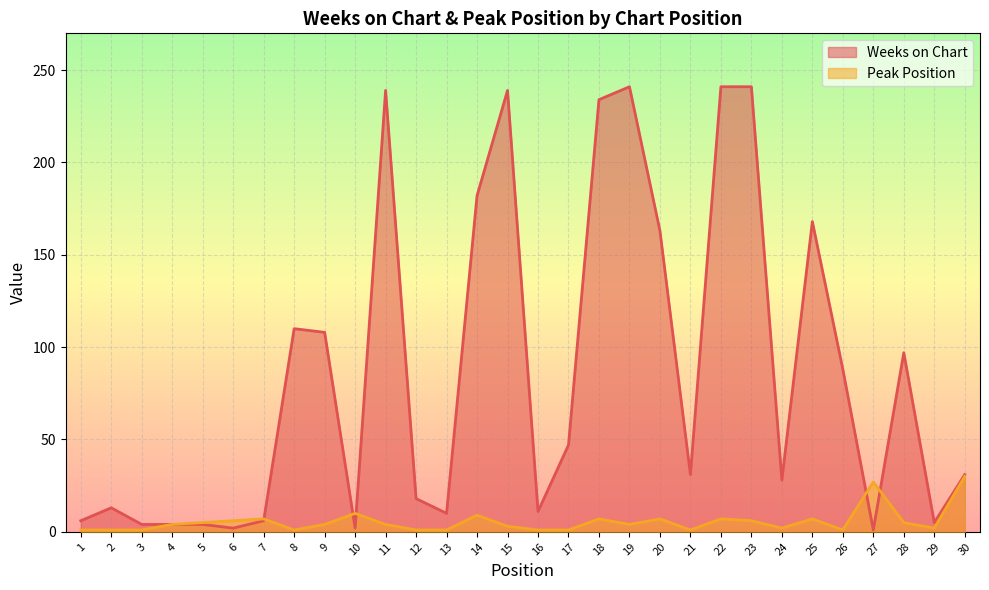

List the series in order of their overall mean, lowest first.

Peak Position, Weeks on Chart